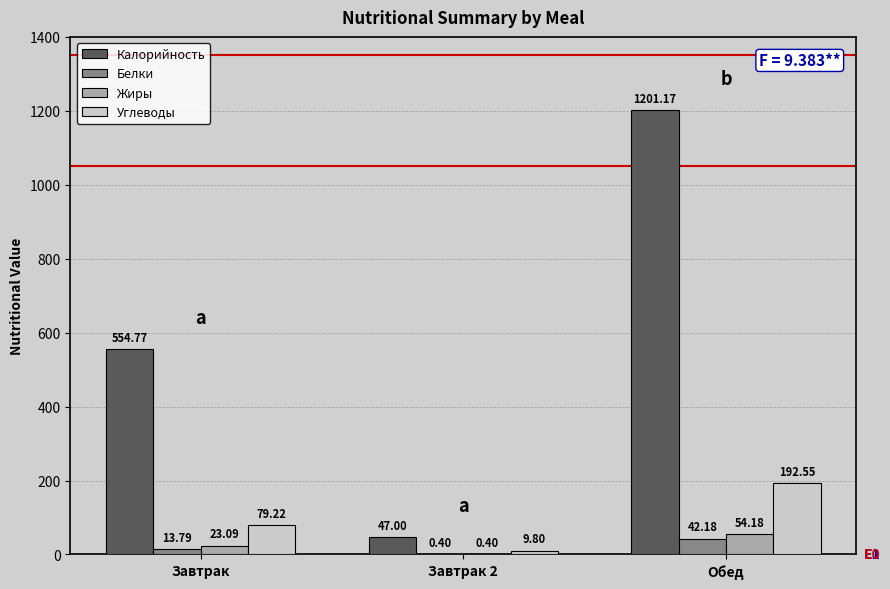

Are the bars horizontal?

No